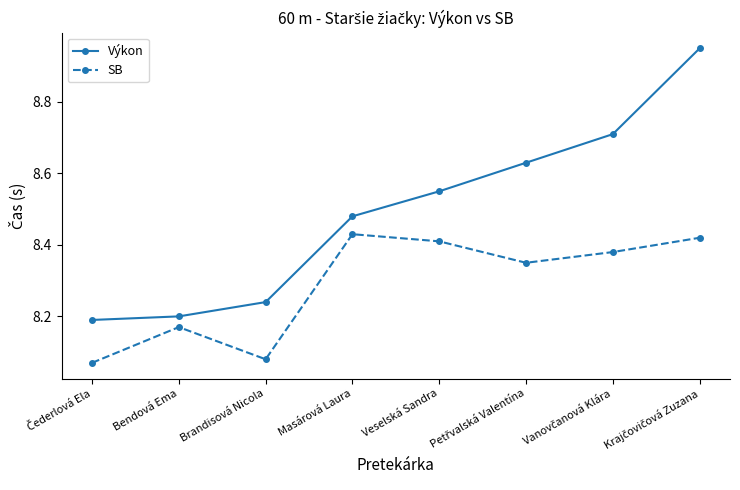

The value of Výkon at Bendová Ema is 8.2. True or false?

True